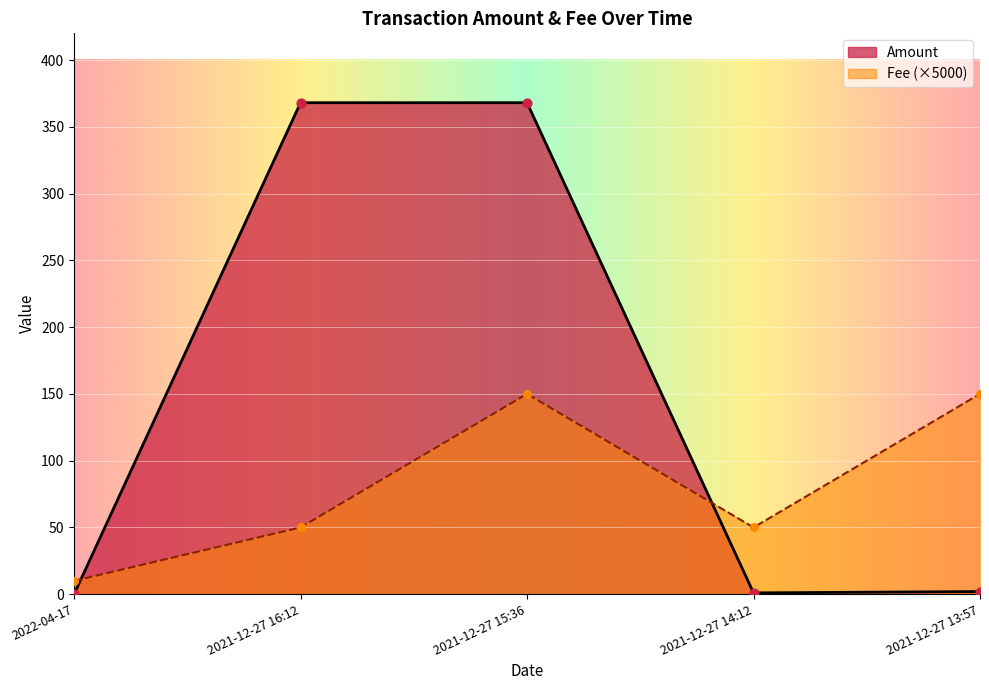

At how many categories does at least one series exceed 316?

2